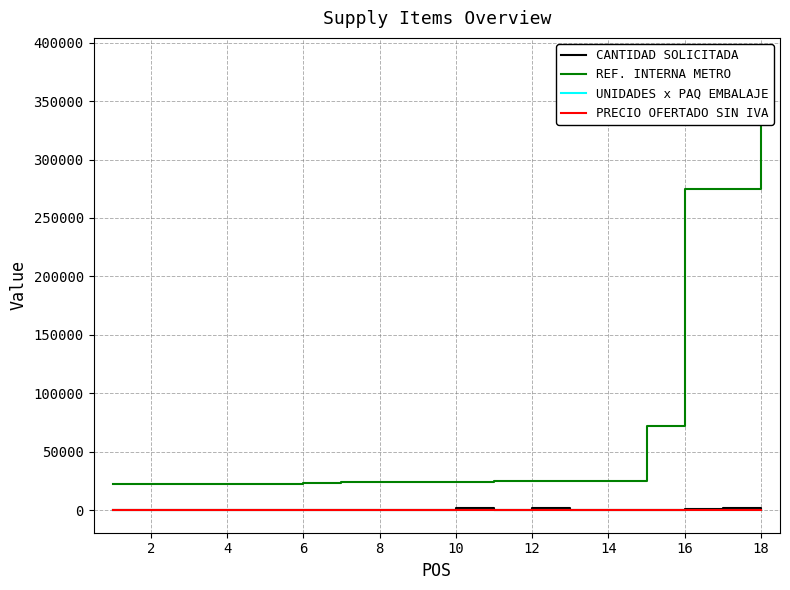

What is the total value across all series at 14?

24806